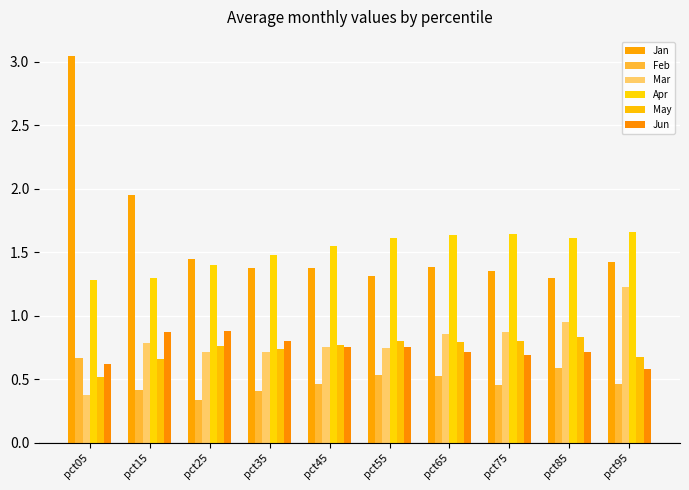

Which category has the lowest value across all series?

pct25